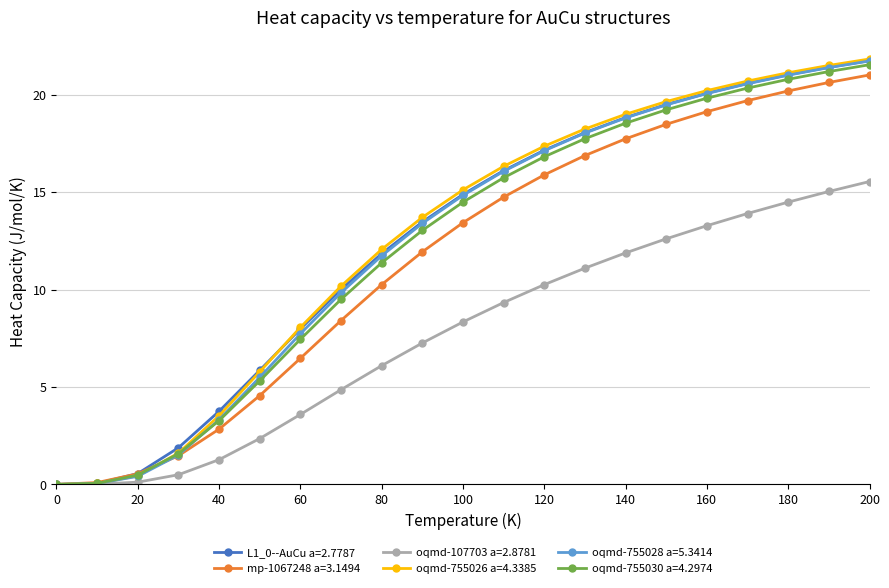

What is the value of the L1_0--AuCu a=2.7787 point at the 7th from the left?

8.0